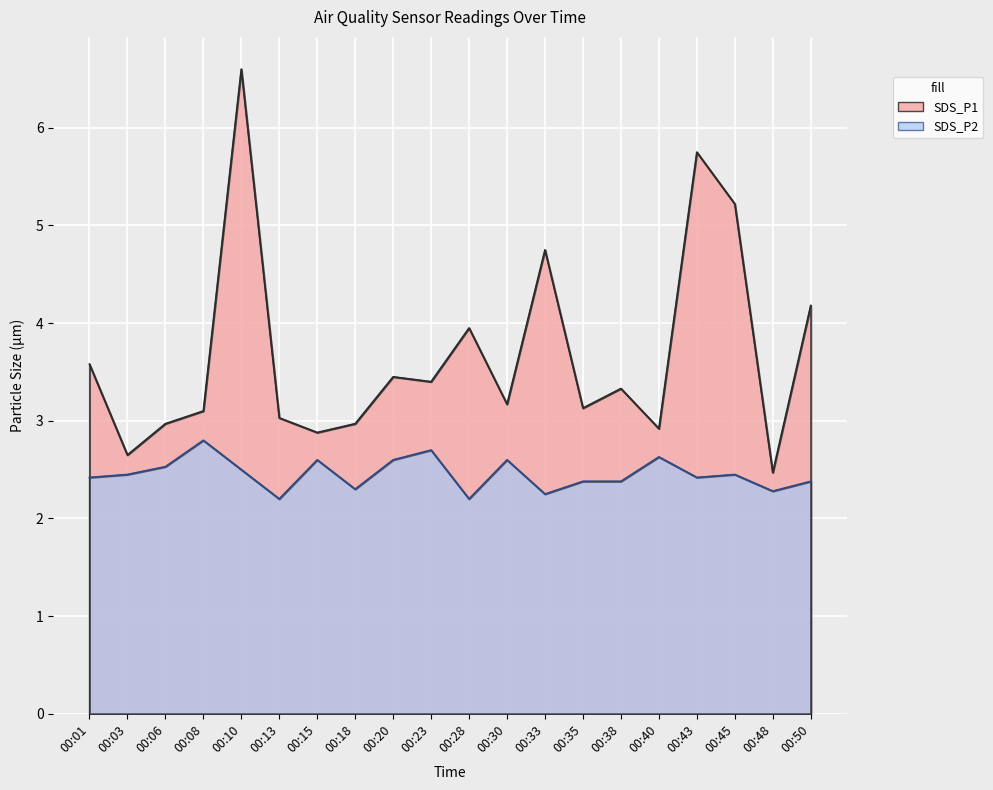

Which series changed the most between 00:15 and 00:33?

SDS_P1